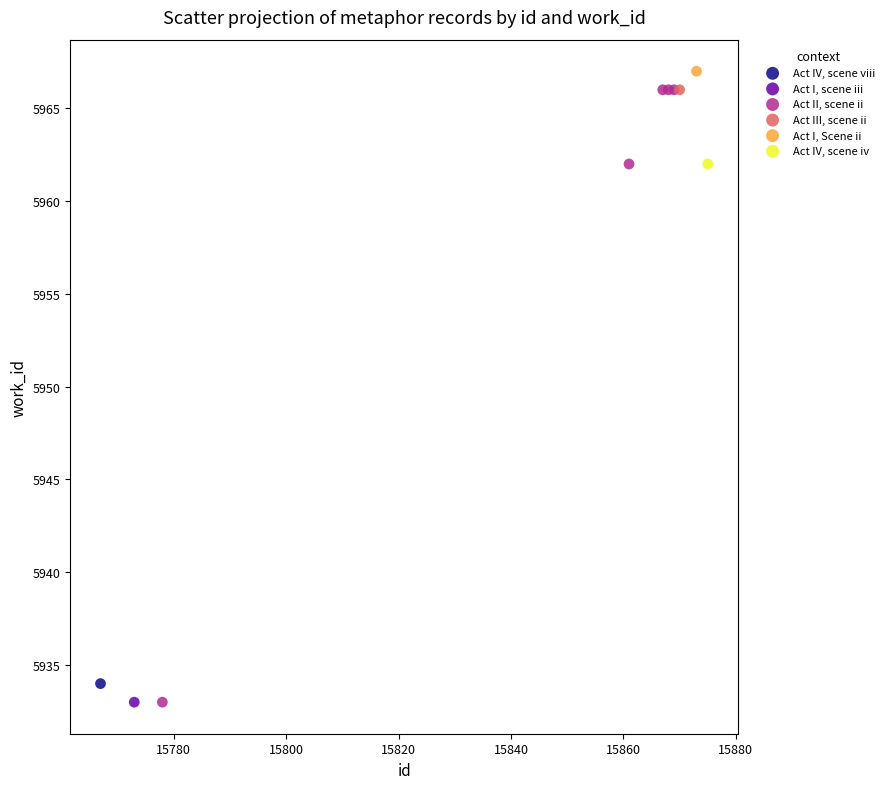

What are all the series names shown in the legend?

Act IV, scene viii, Act I, scene iii, Act II, scene ii, Act III, scene ii, Act I, Scene ii, Act IV, scene iv